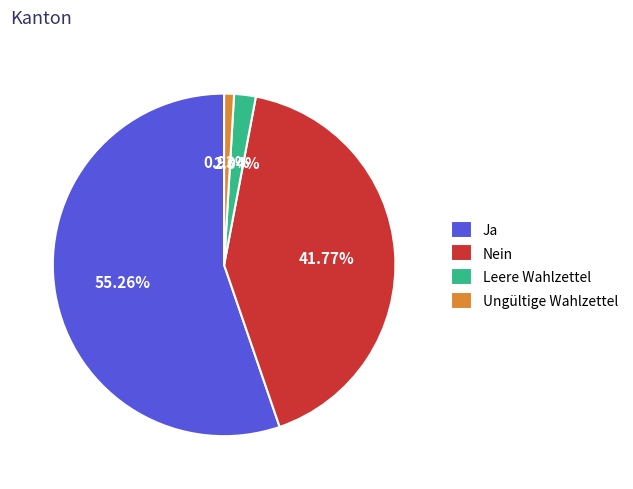

Rank the categories by value from lowest to highest.

Ungültige Wahlzettel, Leere Wahlzettel, Nein, Ja